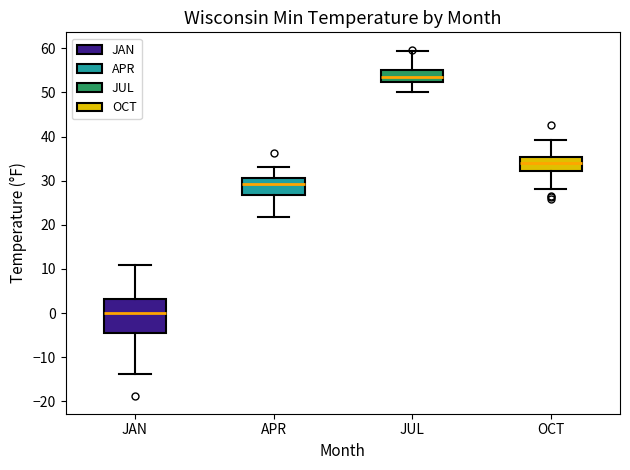

Where does the median line of the box for APR sit on the y-axis? The values are not printed on the chart, so give them approximately, as read against the axis.

29